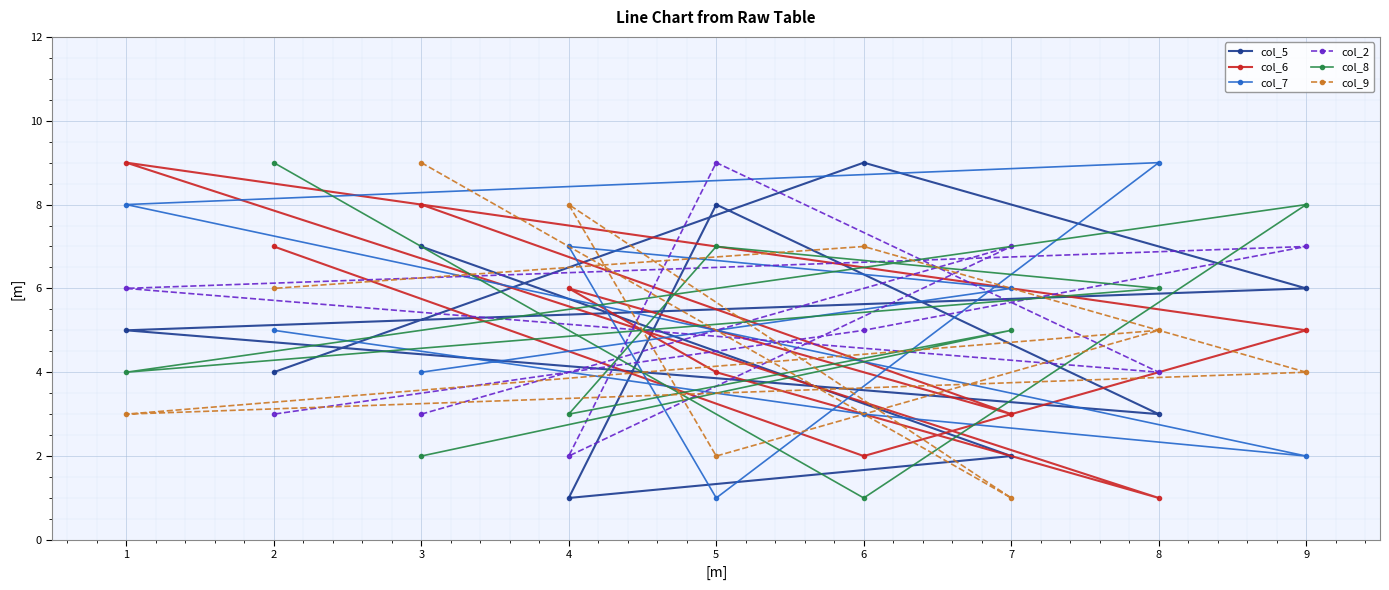

What is the total value across all series at 2?

34